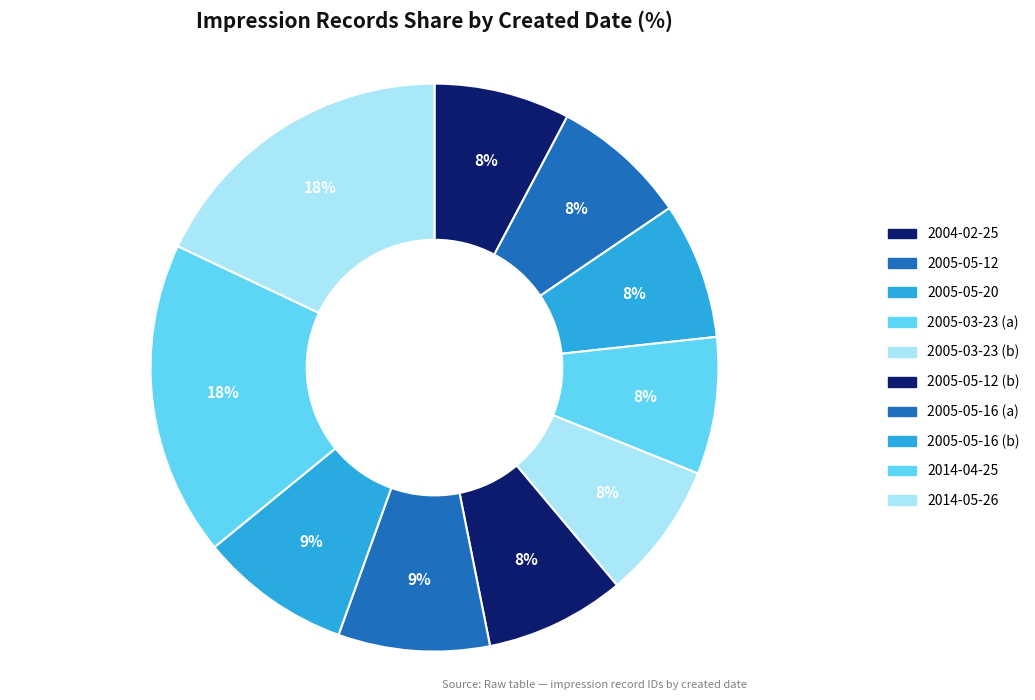

What percentage is the 2004-02-25 slice, to the nearest percent?

8%